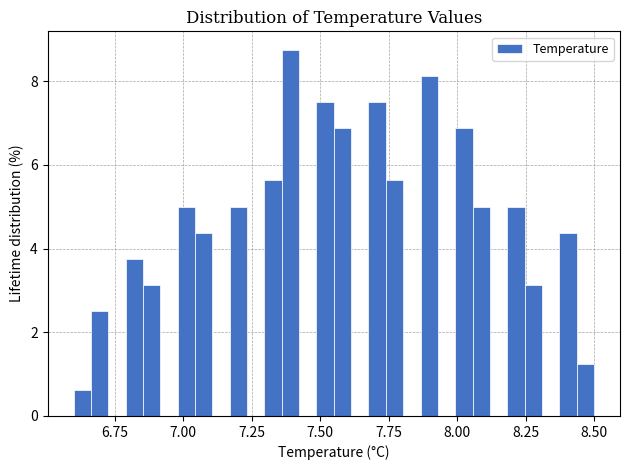

Around what value on the x-axis is the tallest bar? Give the approximate position of its centre, as read against the axis.

7.40